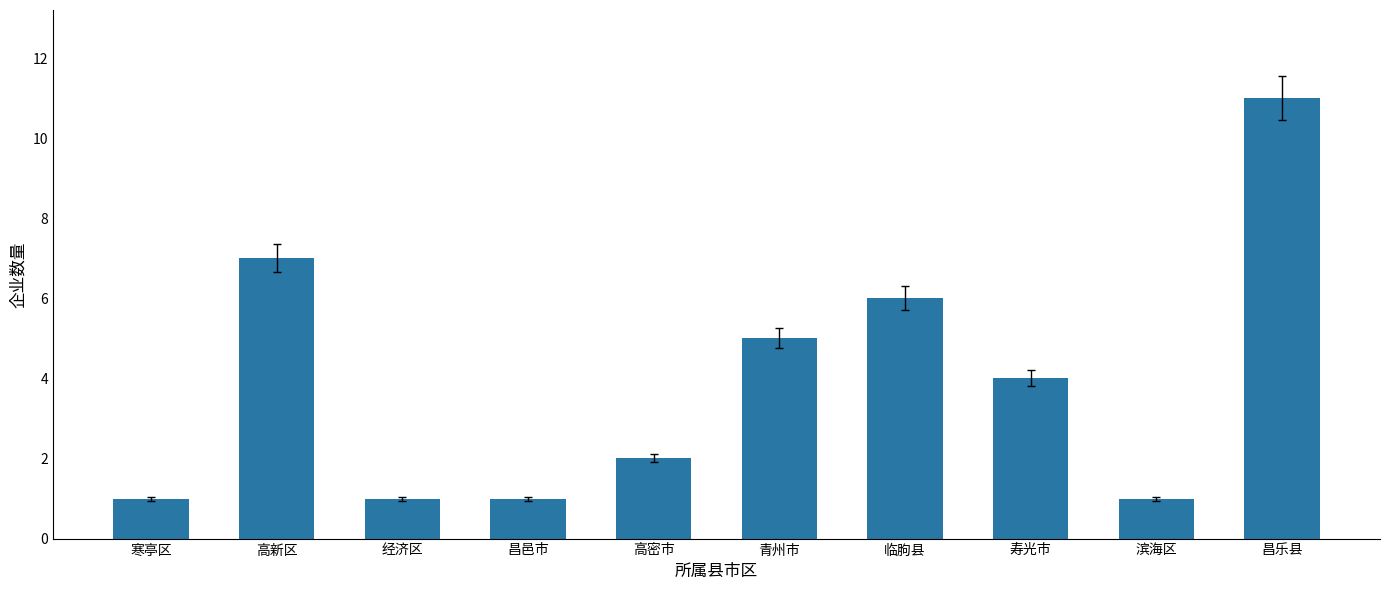

Which category has the highest value across all series?

昌乐县